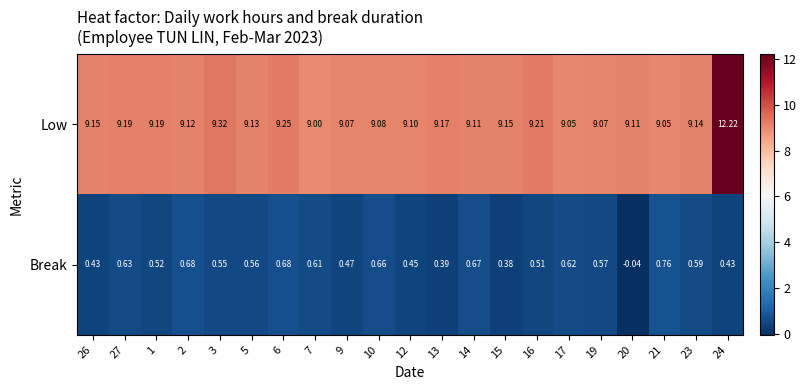

How many data points in Break are less than 0?

1